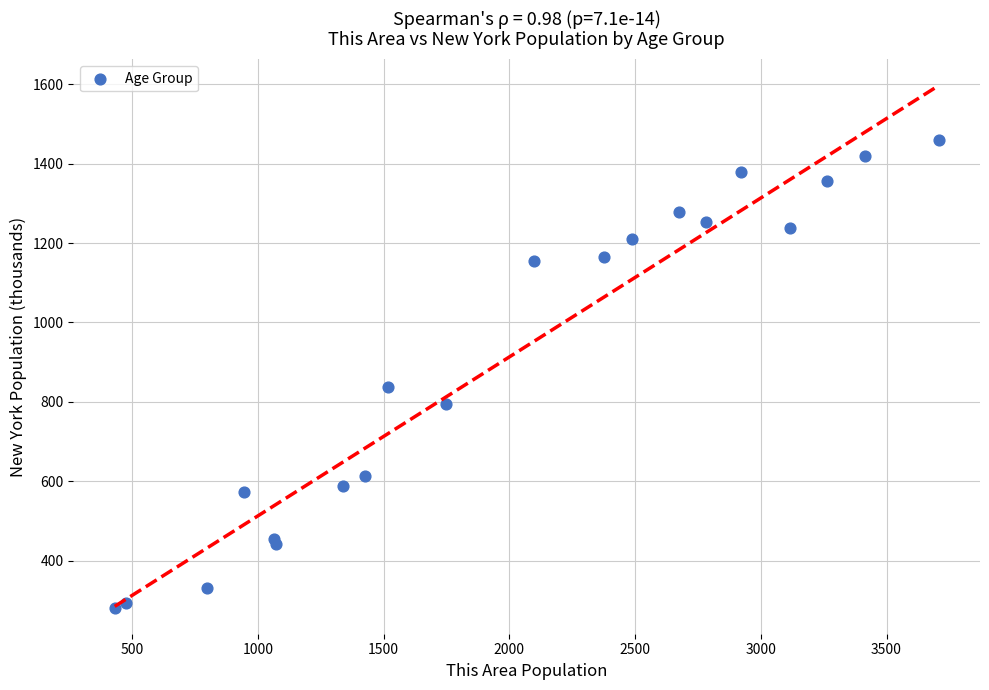

What Y value in the scatter plot is closest to 870?

836.3